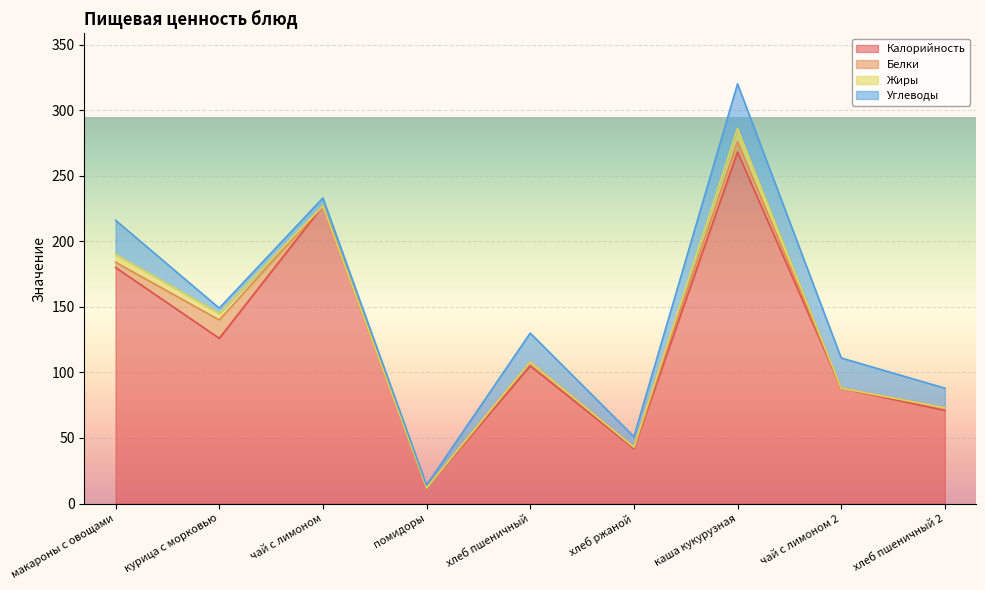

Which series has the largest total across all categories?

Калорийность